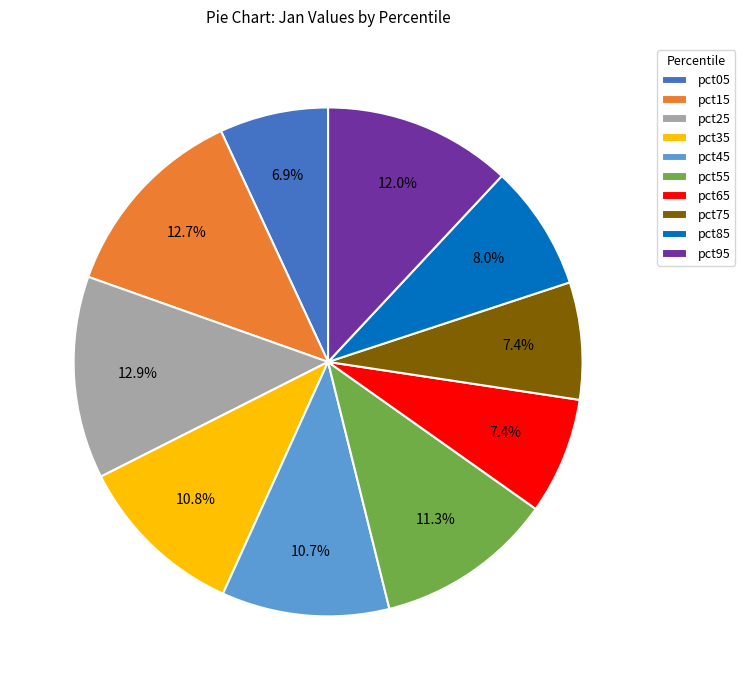

Is it true that pct75 is 15% of the pie?

False